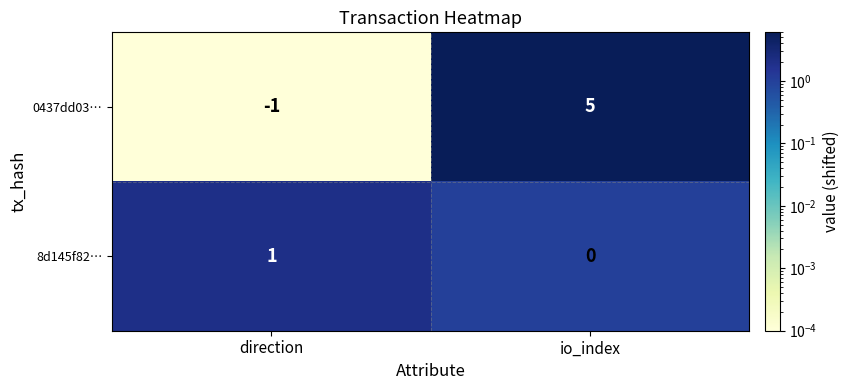

How many values in the 8d145f82… series are below 1?

1